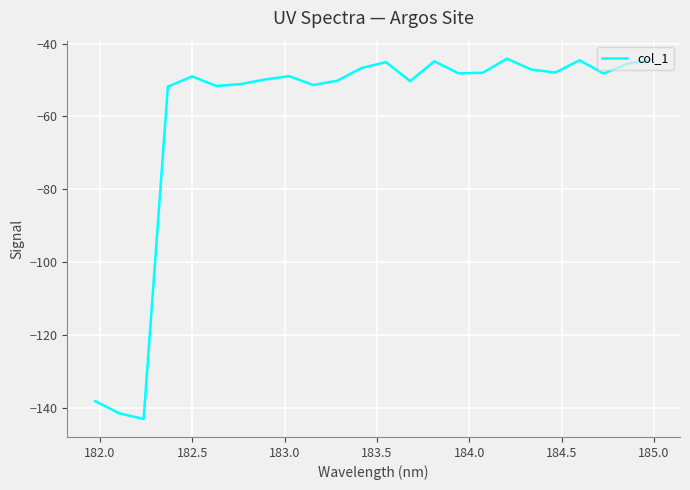

What is the maximum value shown in the chart?

-44.2